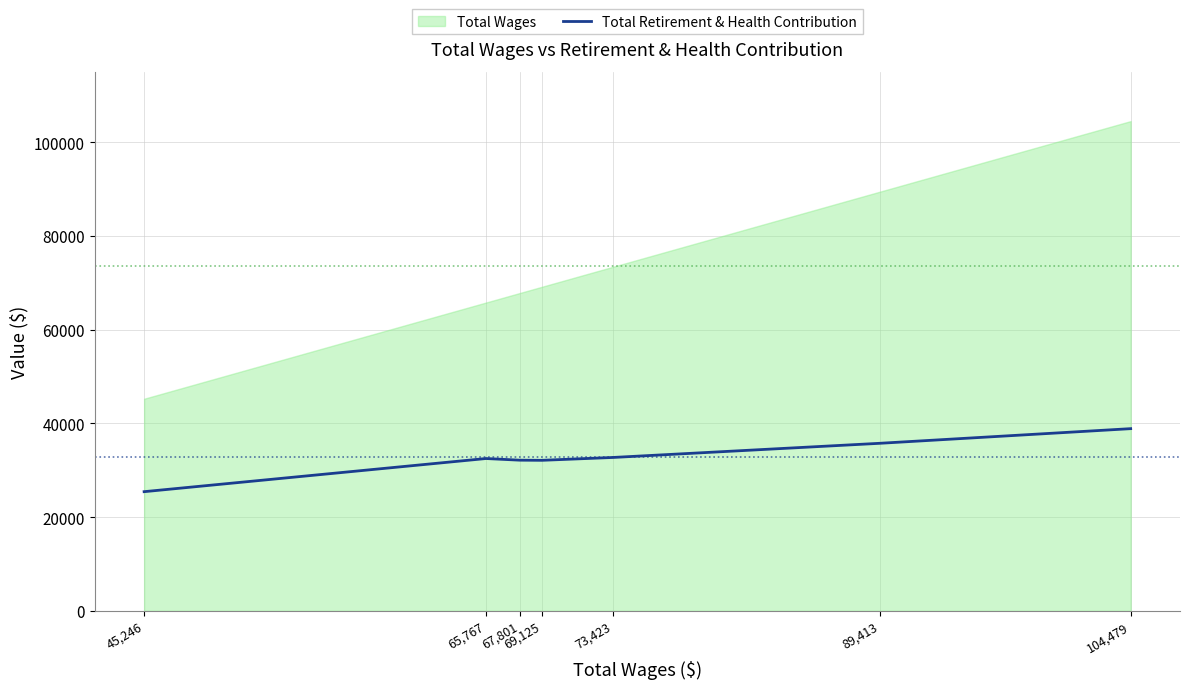

The value of Total Retirement & Health Contribution at 89,413 is 35742. True or false?

True